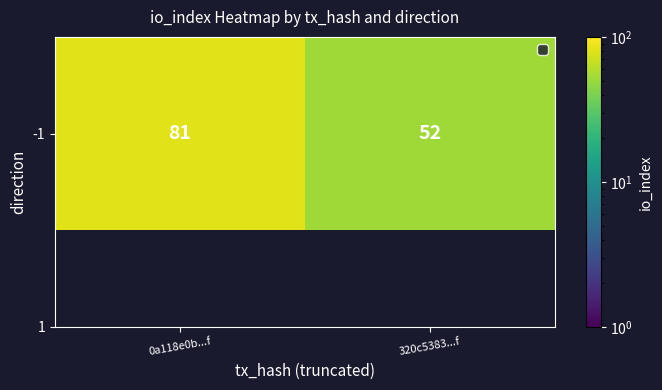

What is the sum of all values?

133